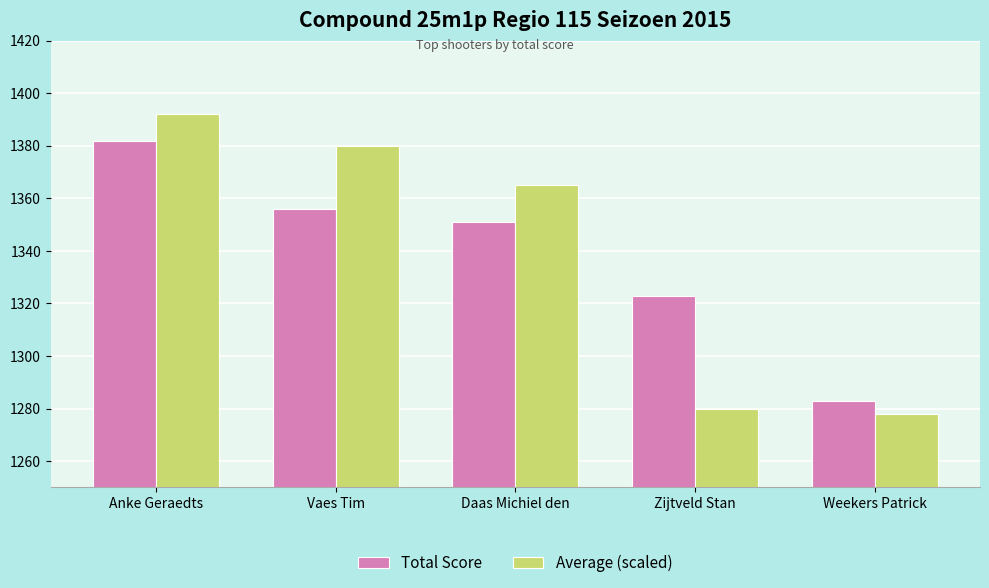

At Weekers Patrick, list the series in order from largest to smallest.

Total Score, Average (scaled)